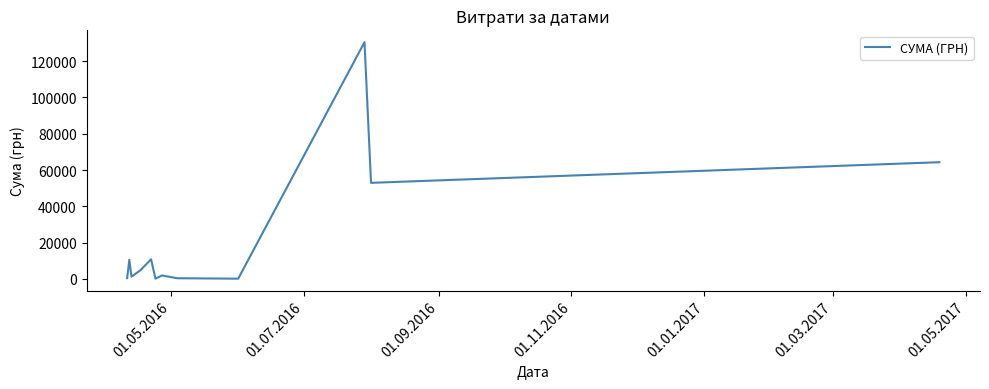

What is the difference between the maximum and minimum values?

130203.7